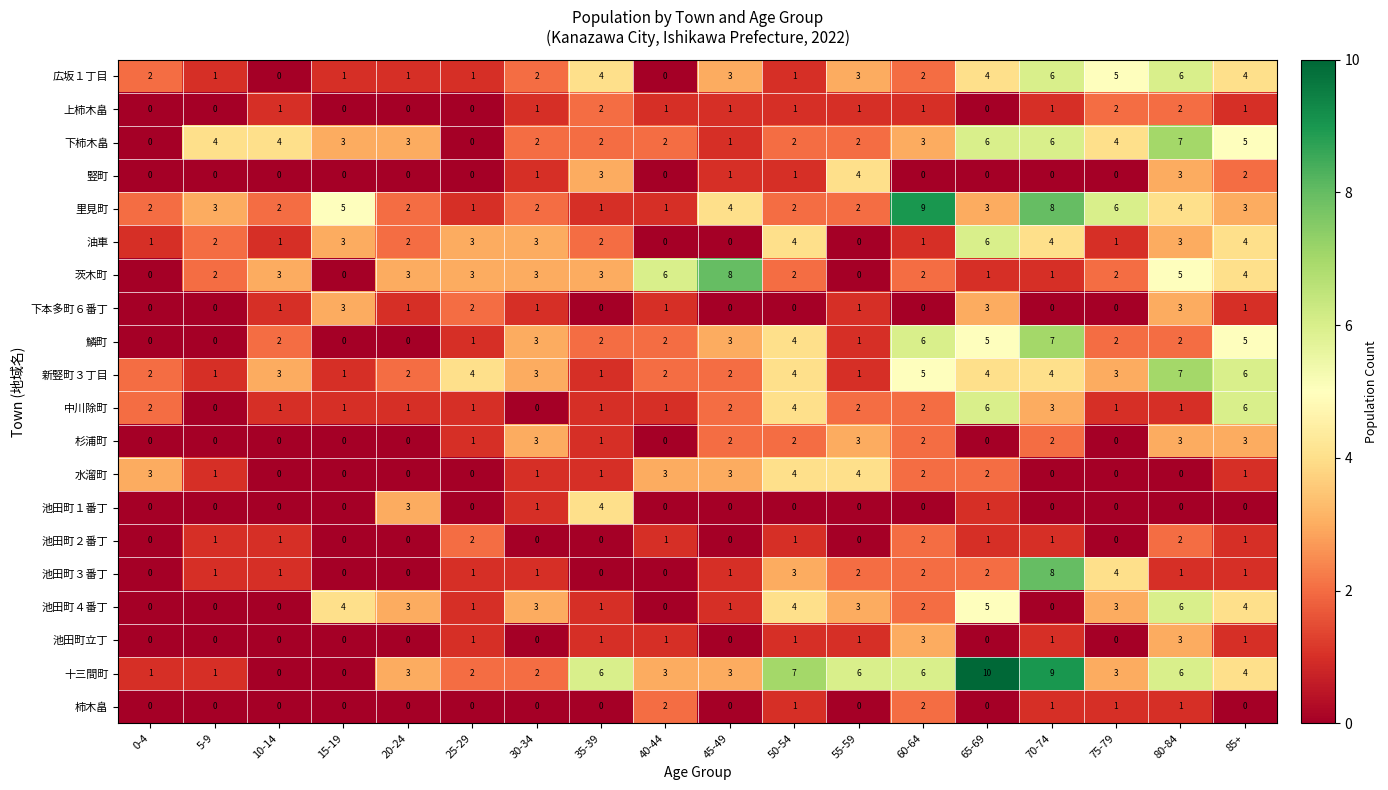

Which series changed the most between 5-9 and 15-19?

池田町４番丁